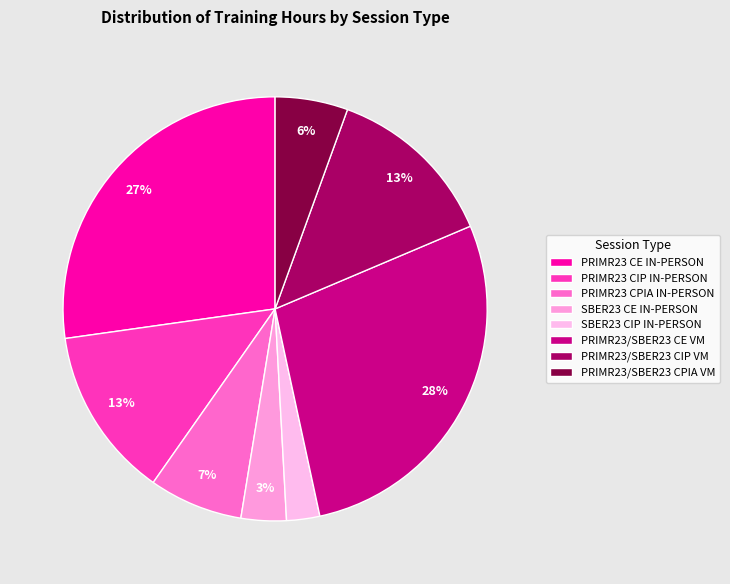

Does any single category account for the majority?

No